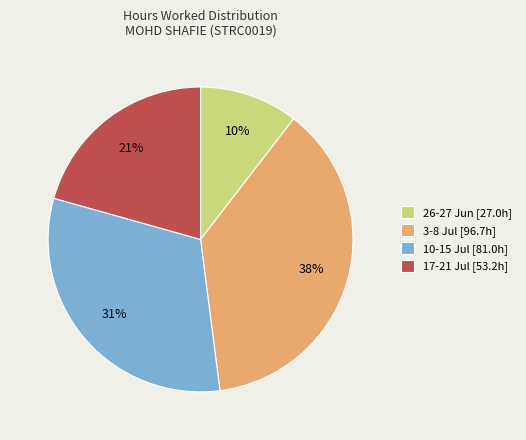

Which slice is the largest?

3-8 Jul [96.7h]